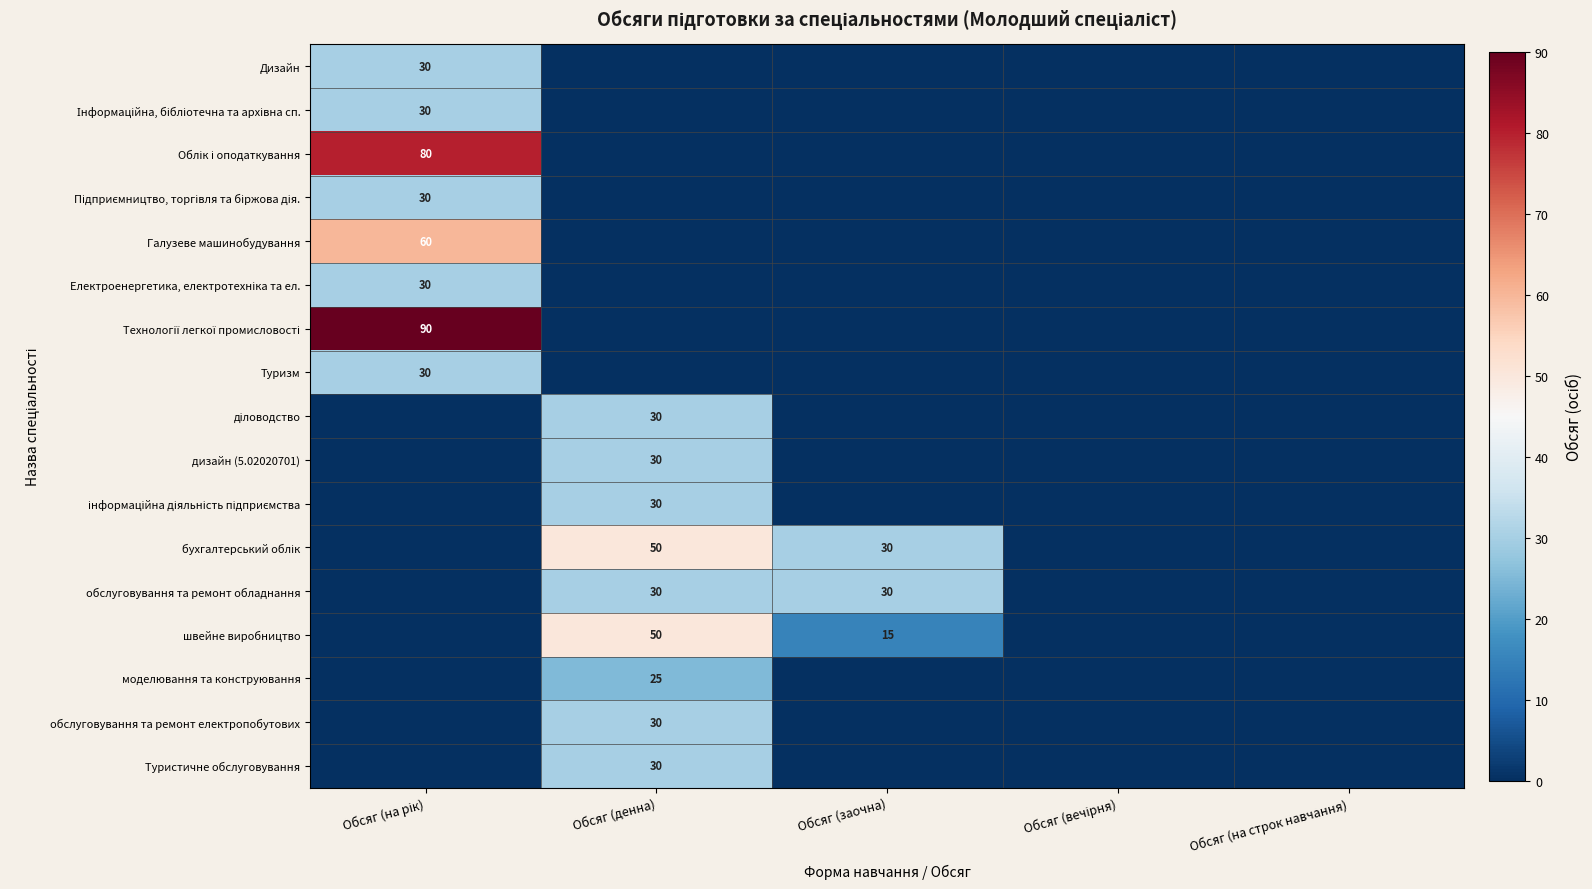

Is it true that обслуговування та ремонт обладнання equals 30 at Обсяг (денна)?

True